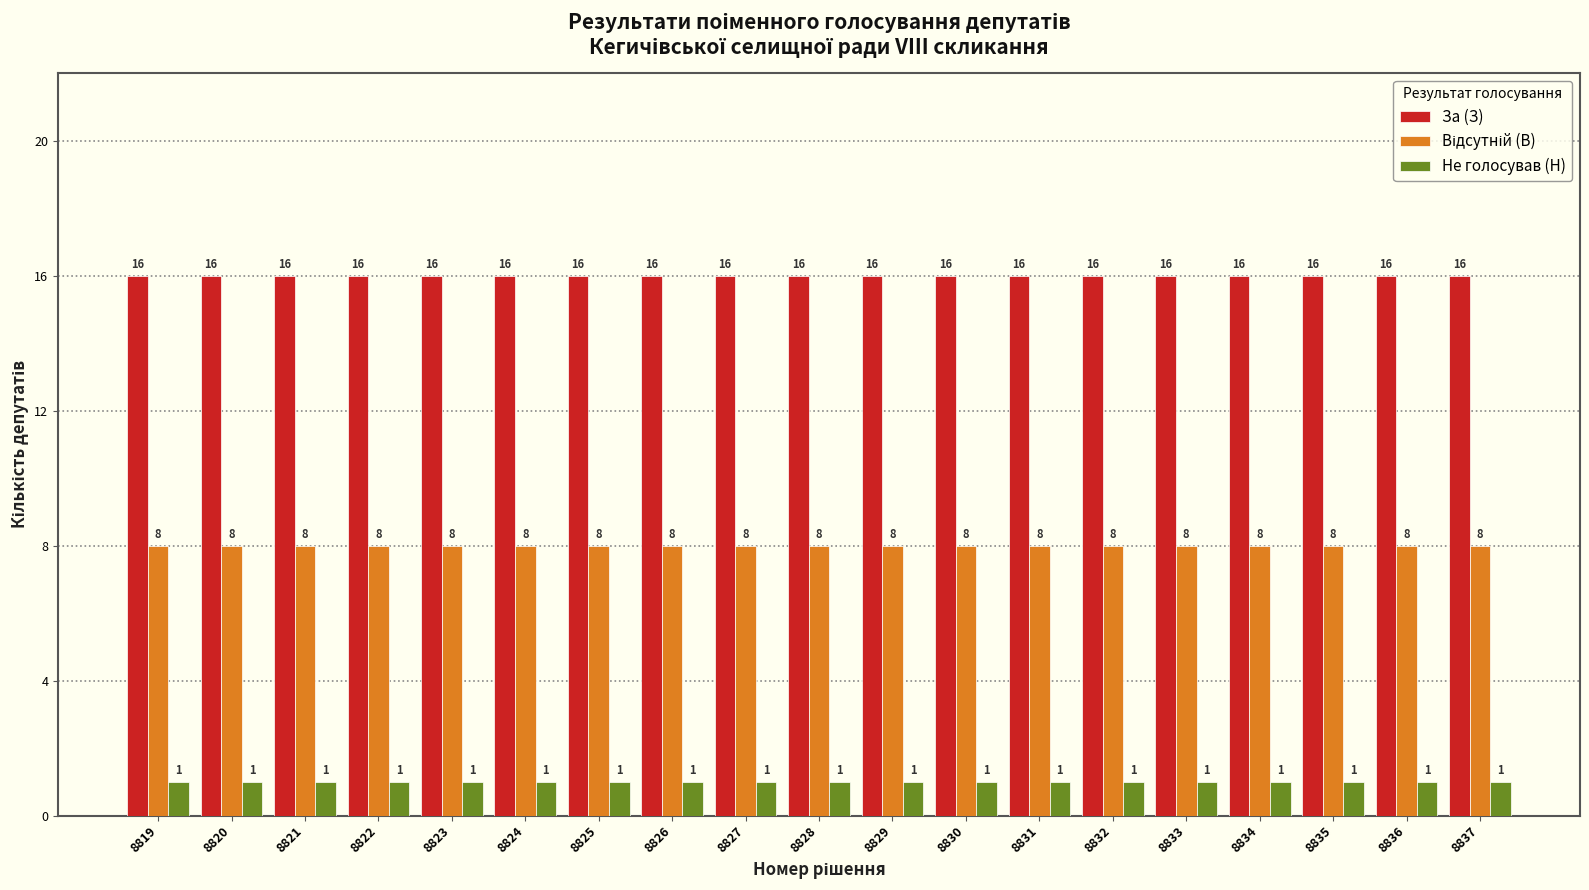

What is the spread (max minus min) of values at 8835?

15